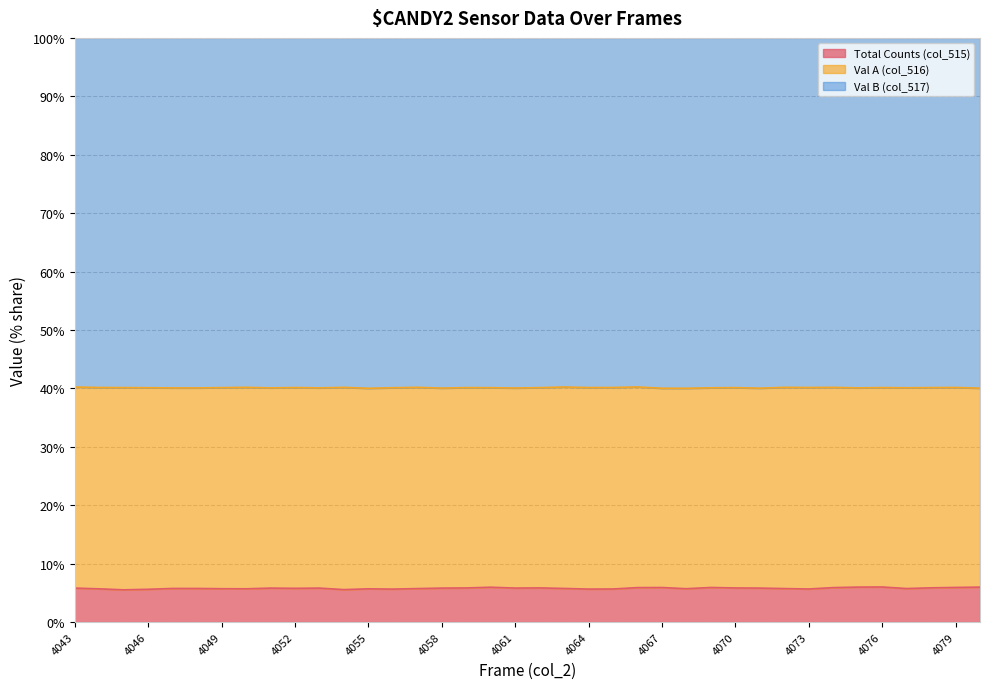

What is the minimum value for Total Counts (col_515)?

5.5